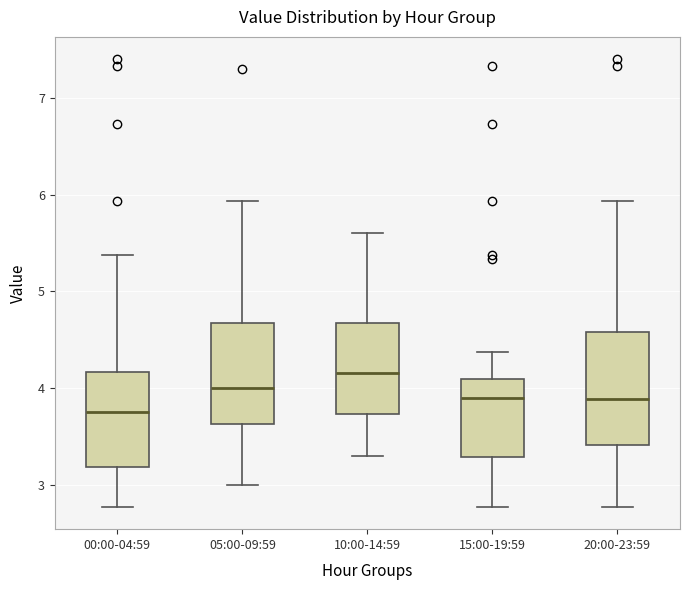

Which box has the highest median line?

10:00-14:59